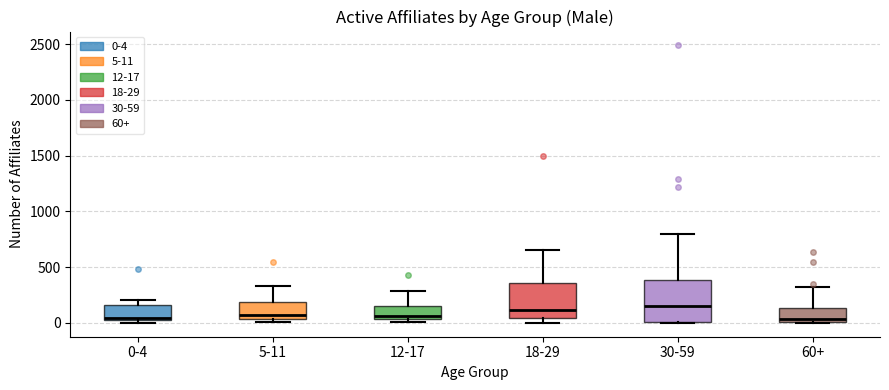

Reading left to right, transcribe this box plot: for each box, give where its median line is, the range the box spans, and where its two whiskers end, as read against the y-axis. The values are not printed on the chart, so give them approximately, as read against the axis.

0-4: median 50 (just above the box's lower edge), box 50 to 150, whiskers 0 to 200
5-11: median 50 (just above the box's lower edge), box 50 to 200, whiskers 0 to 350
12-17: median 50 (just above the box's lower edge), box 50 to 150, whiskers 0 to 300
18-29: median 100, box 50 to 350, whiskers 0 to 650
30-59: median 150, box 0 to 400, whiskers 0 to 800
60+: median 50, box 0 to 150, whiskers 0 to 350